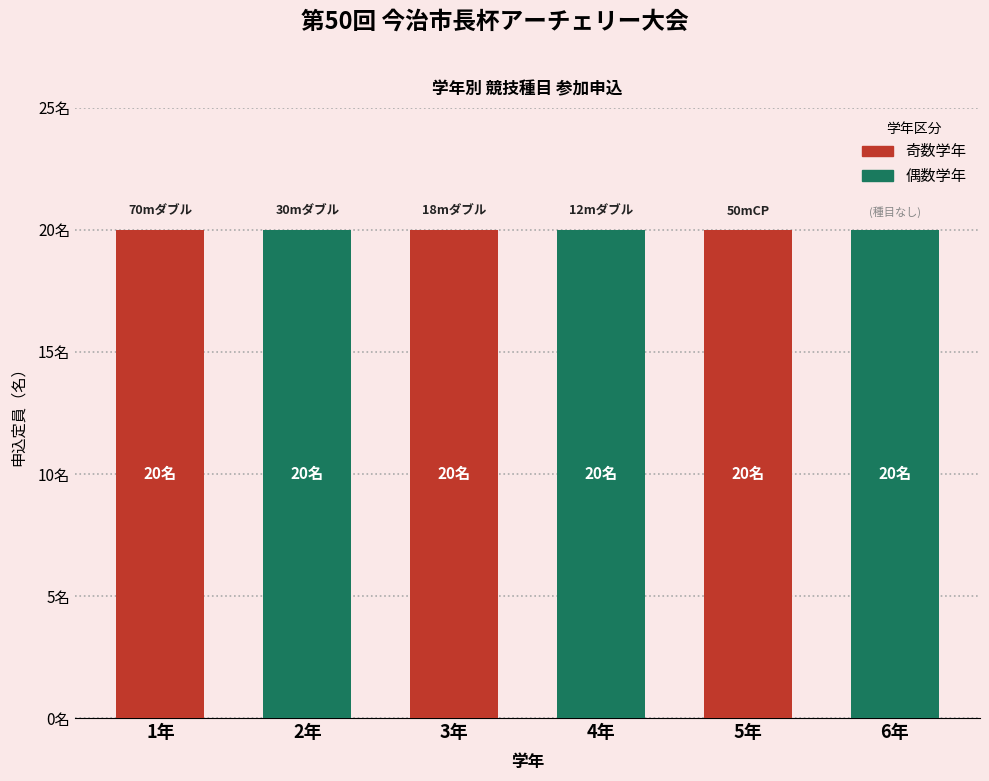

How many 学年 values are between 2 and 5?

4